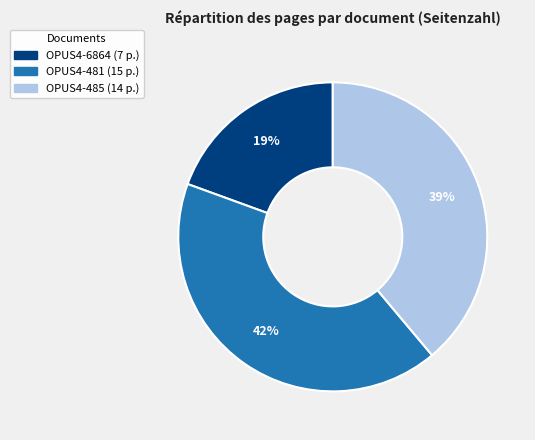

The OPUS4-485 slice represents 50% of the pie. True or false?

False